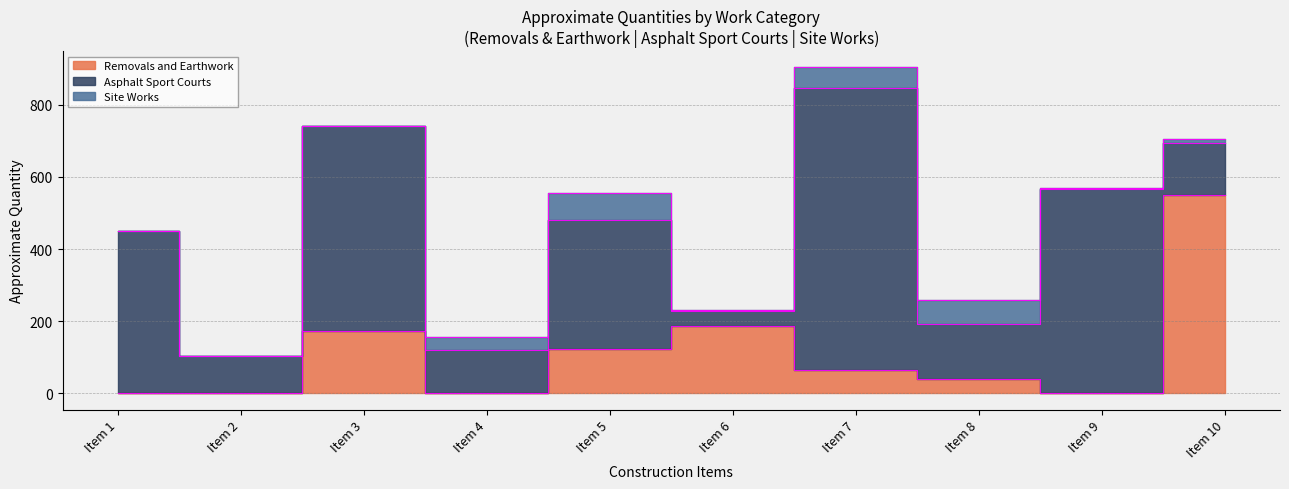

List the series in order of their peak value, highest first.

Asphalt Sport Courts, Removals and Earthwork, Site Works